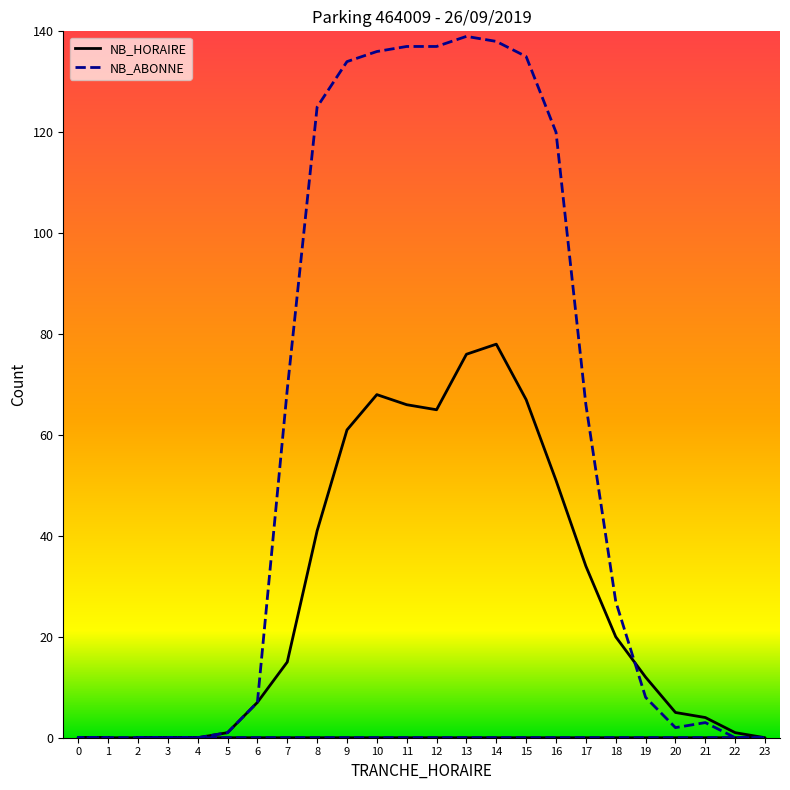

At which category is the sum across all series the highest?

14